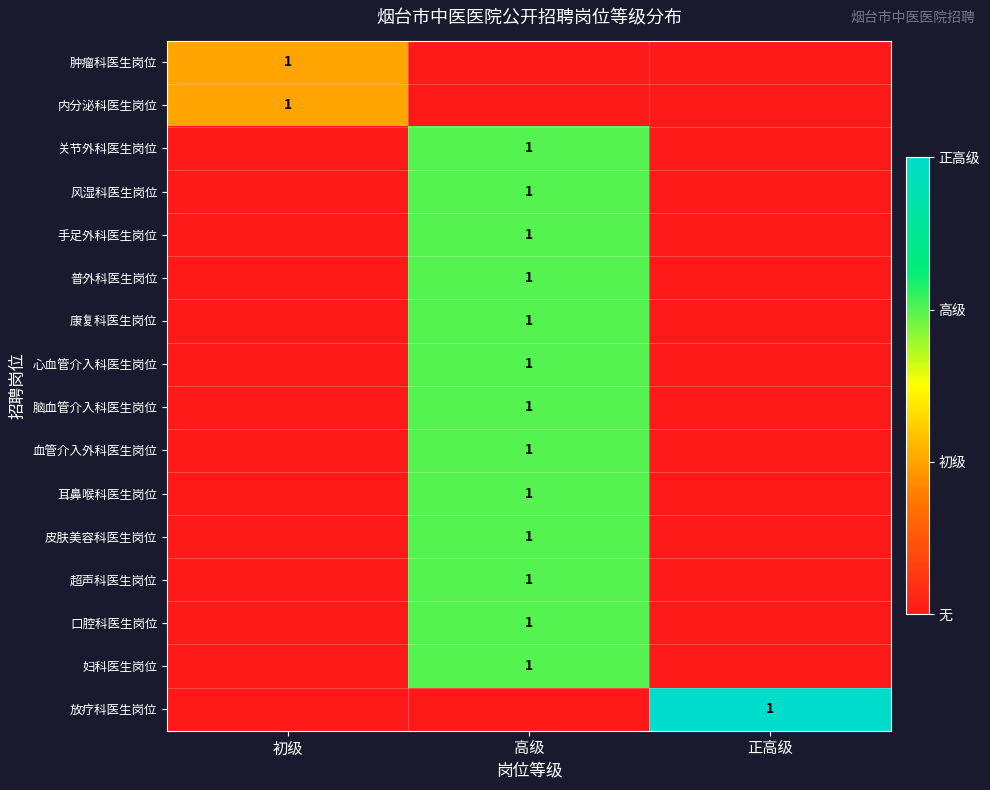

The 内分泌科医生岗位 series shows 1 at 初级. True or false?

True